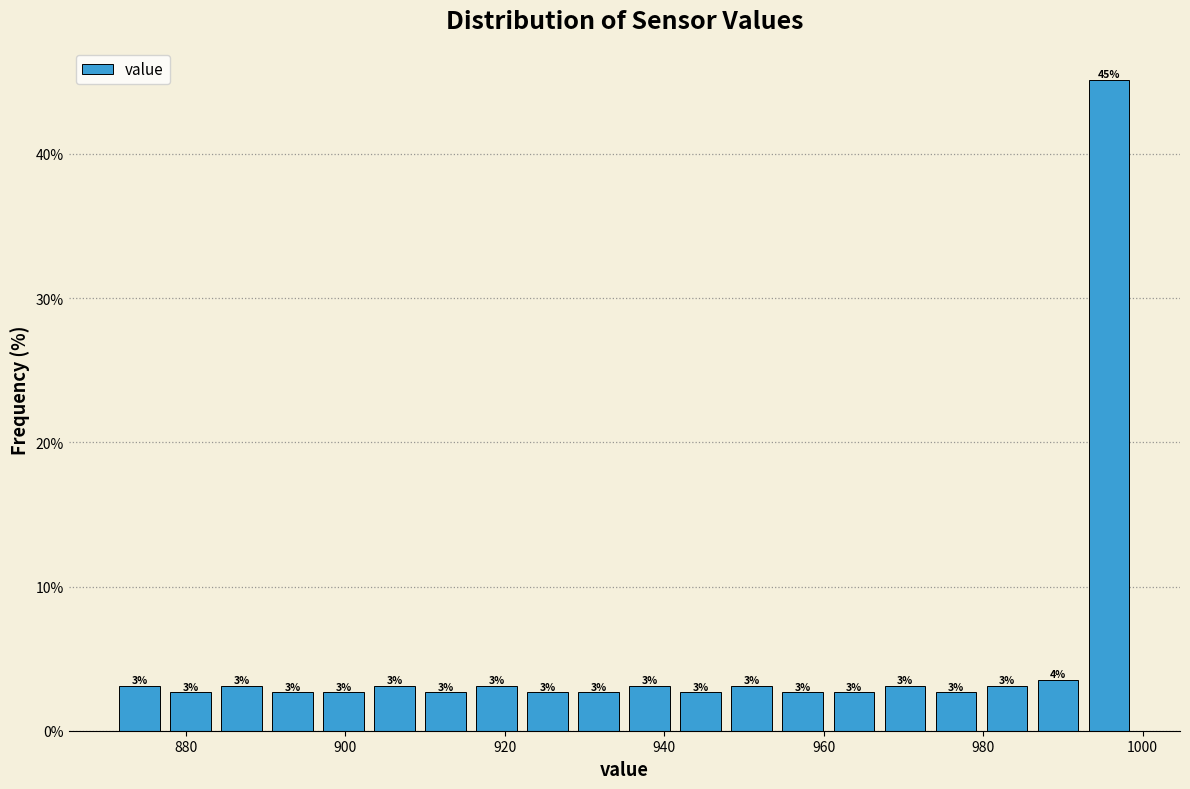

Around what value on the x-axis is the tallest bar? Give the approximate position of its centre, as read against the axis.

996